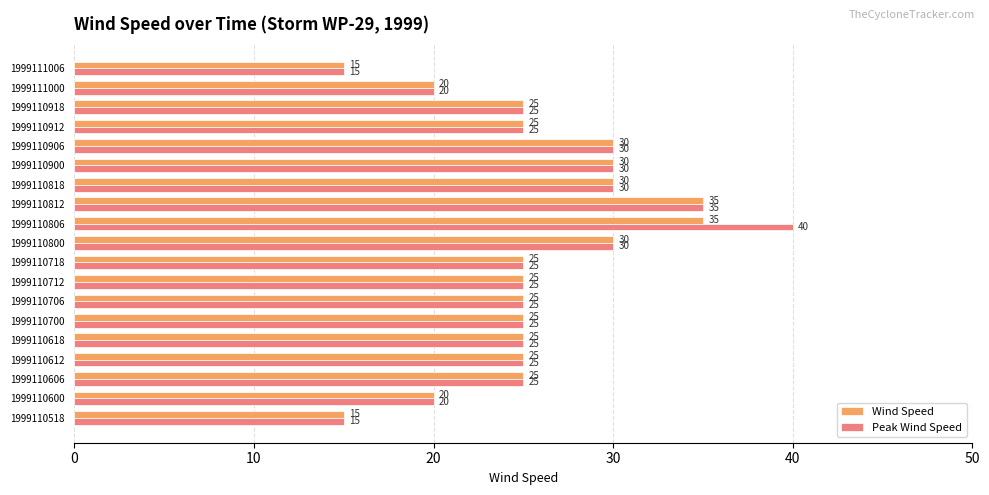

How many series are shown in this chart?

2